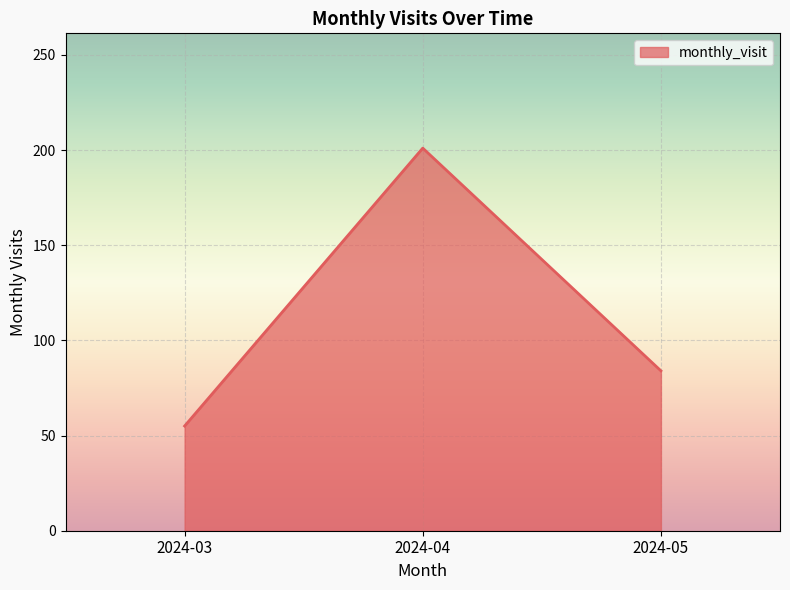

How many values are below 84?

1